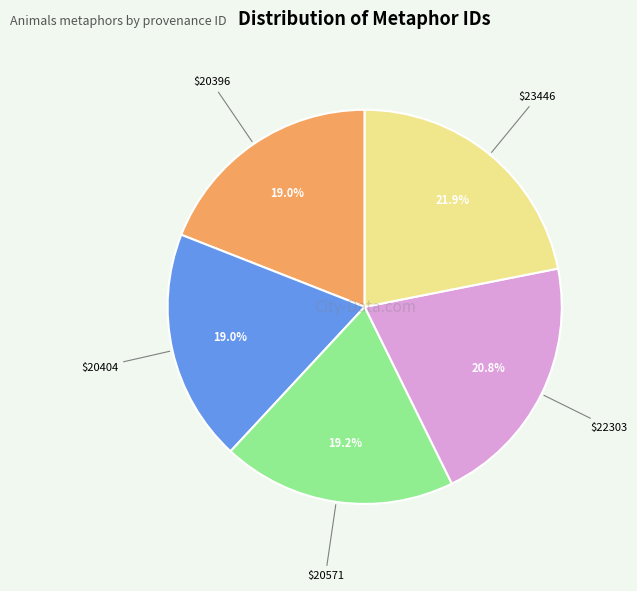

Is there any slice that represents more than half of the pie?

No